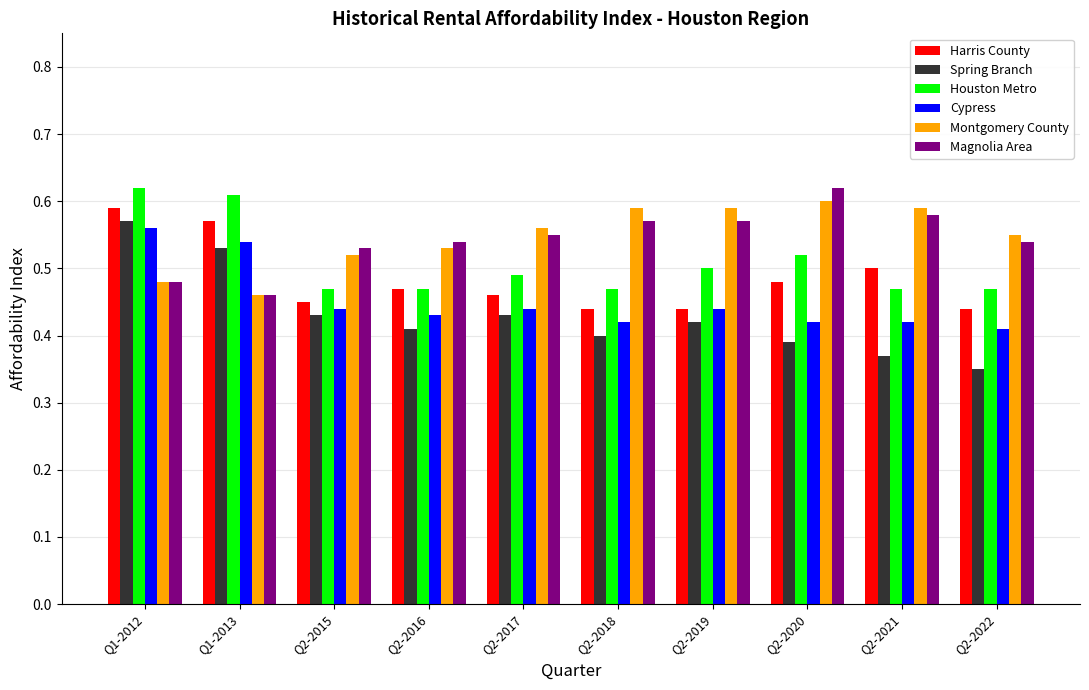

The Houston Metro series shows 0.5 at Q2-2015. True or false?

True